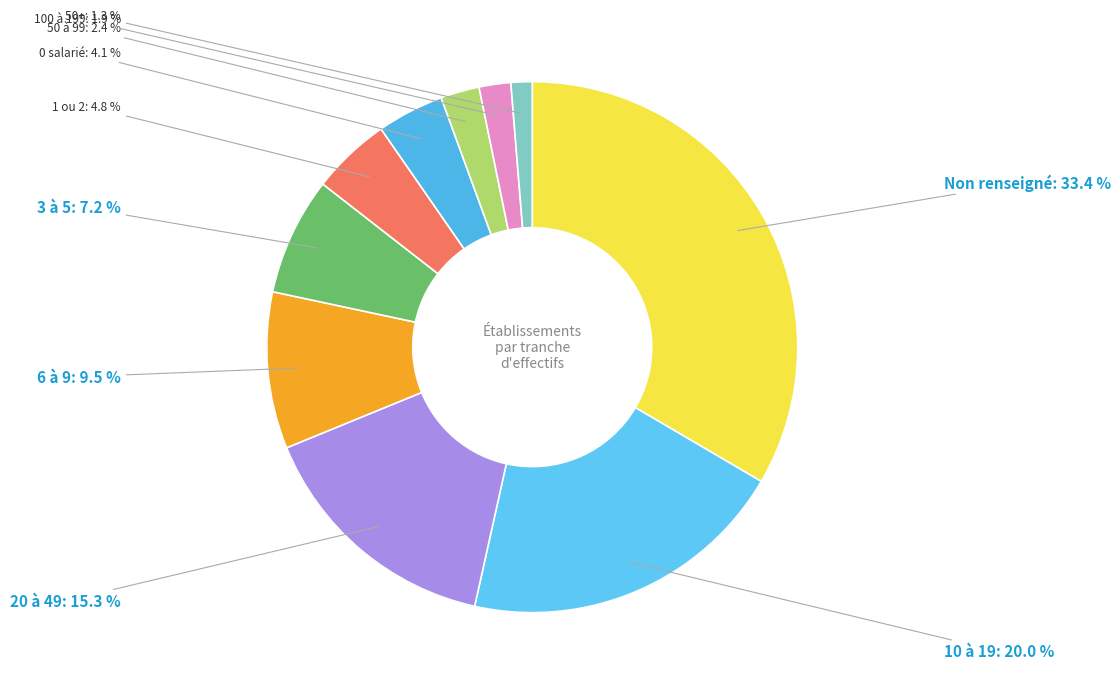

How many slices are in this pie chart?

10